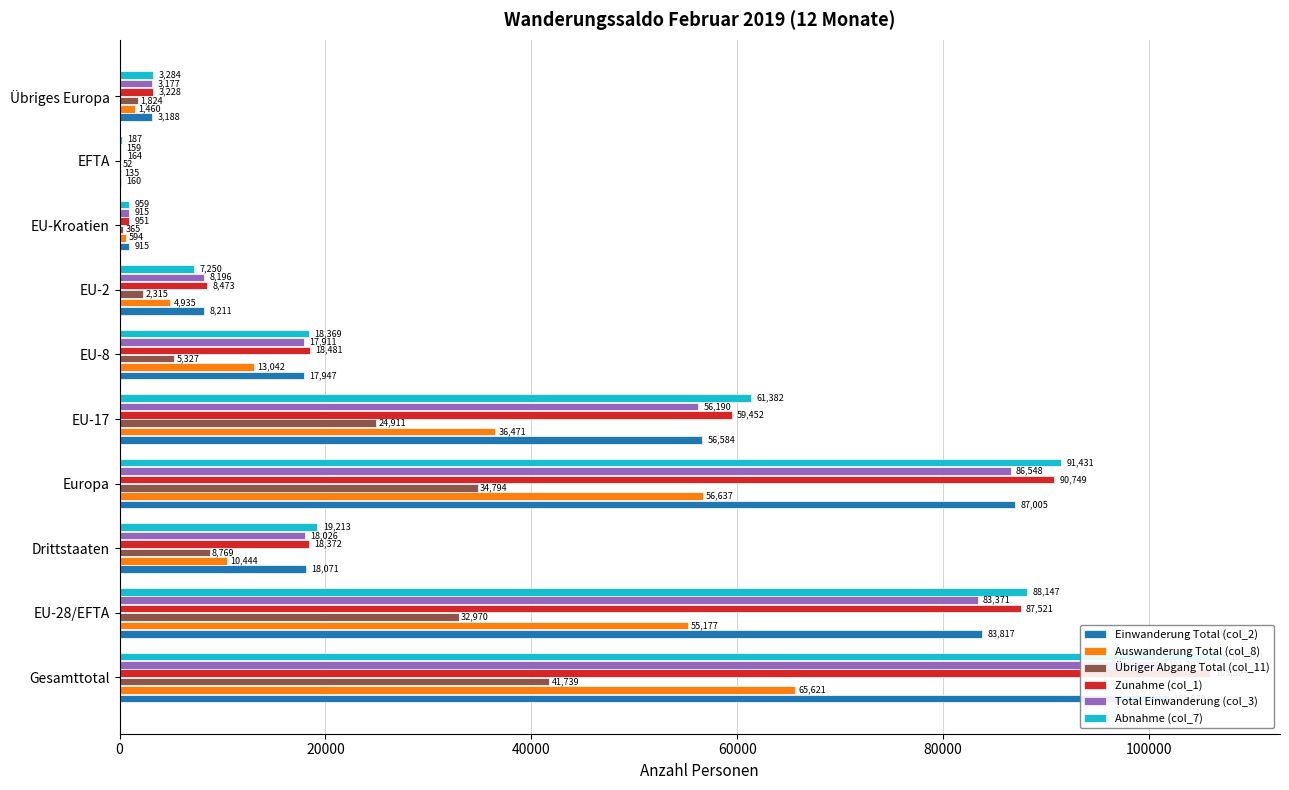

Rank the series by their maximum value, from highest to lowest.

Abnahme (col_7), Zunahme (col_1), Einwanderung Total (col_2), Total Einwanderung (col_3), Auswanderung Total (col_8), Übriger Abgang Total (col_11)